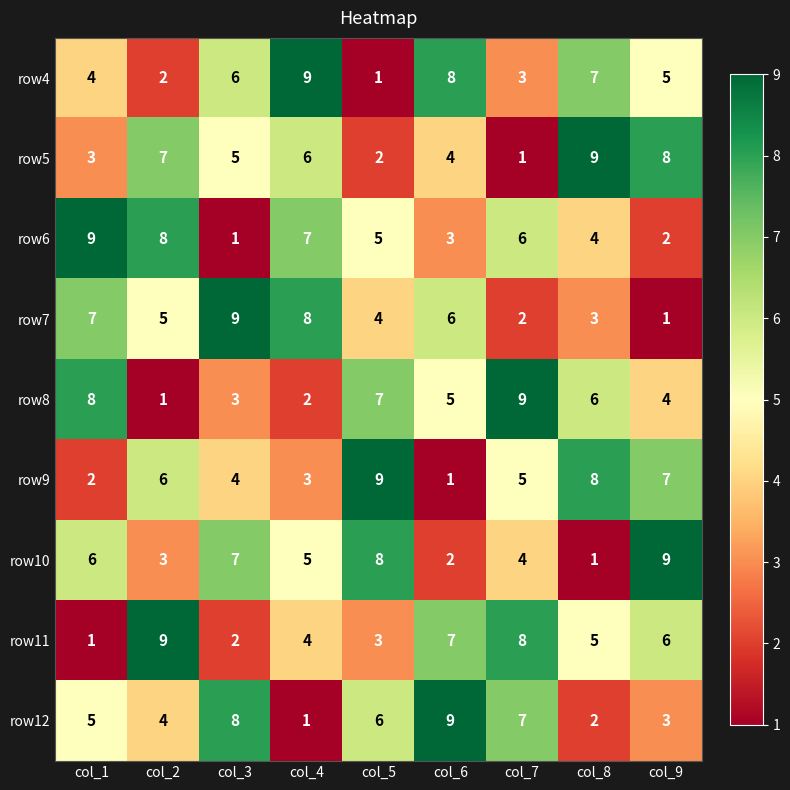

How many values in the row11 series are below 5?

4